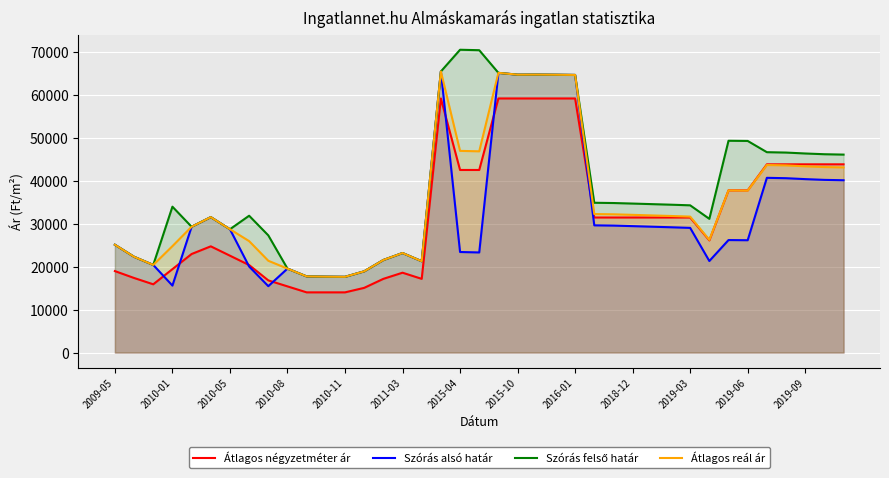

What is the highest value of the Átlagos négyzetméter ár series?

59090